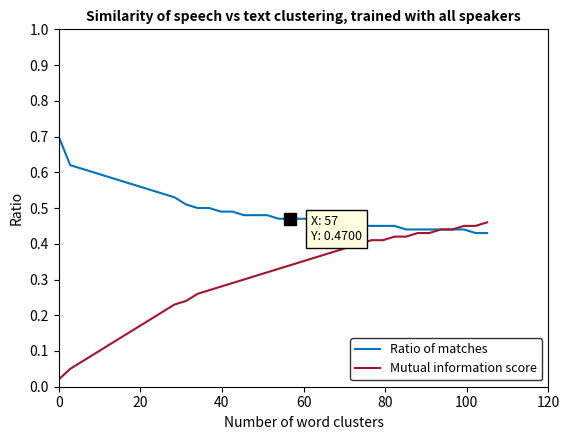

Rank the series by their average value, from highest to lowest.

Ratio of matches, Mutual information score